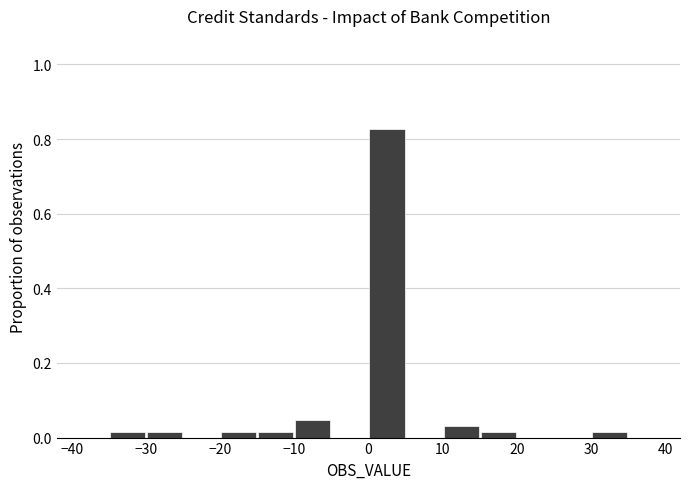

Over which range of the x-axis is the bar tallest?

0 to 5